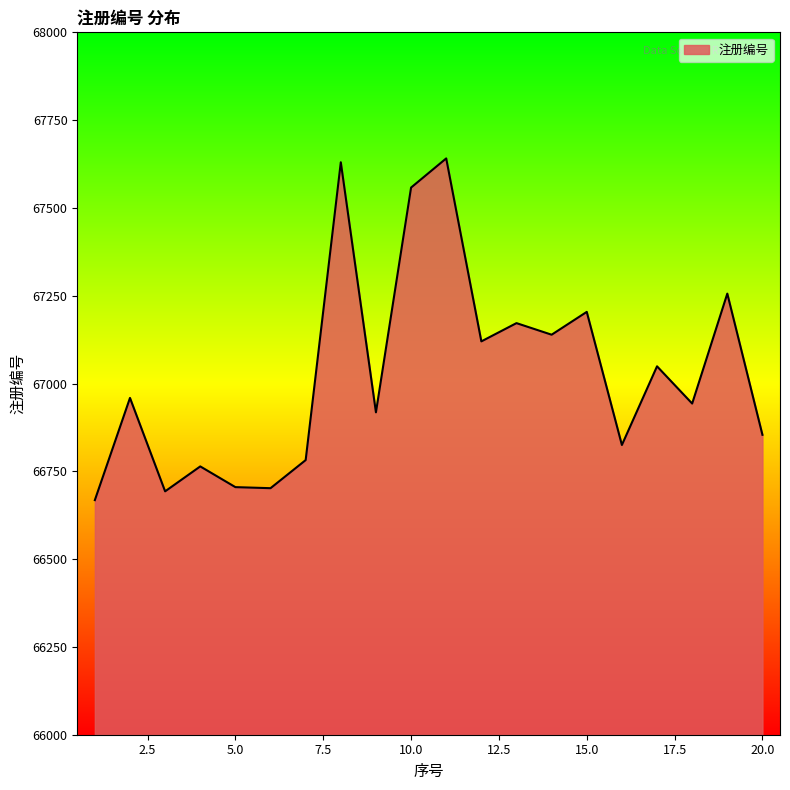

What is the maximum value shown in the chart?

67641